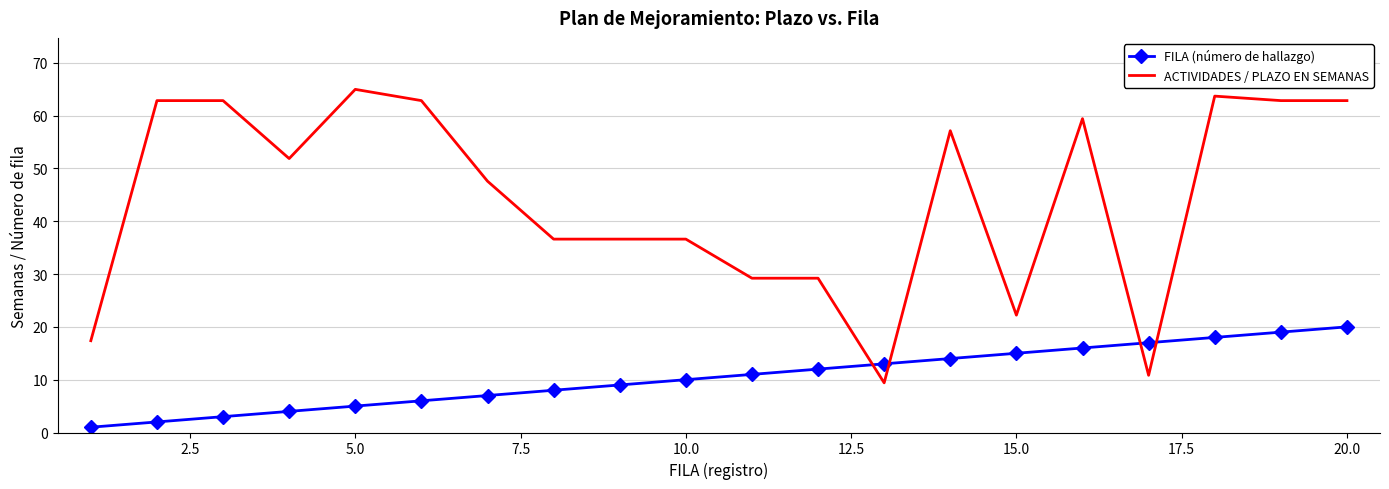

True or false: ACTIVIDADES / PLAZO EN SEMANAS has more than 1 interior local peaks.

True